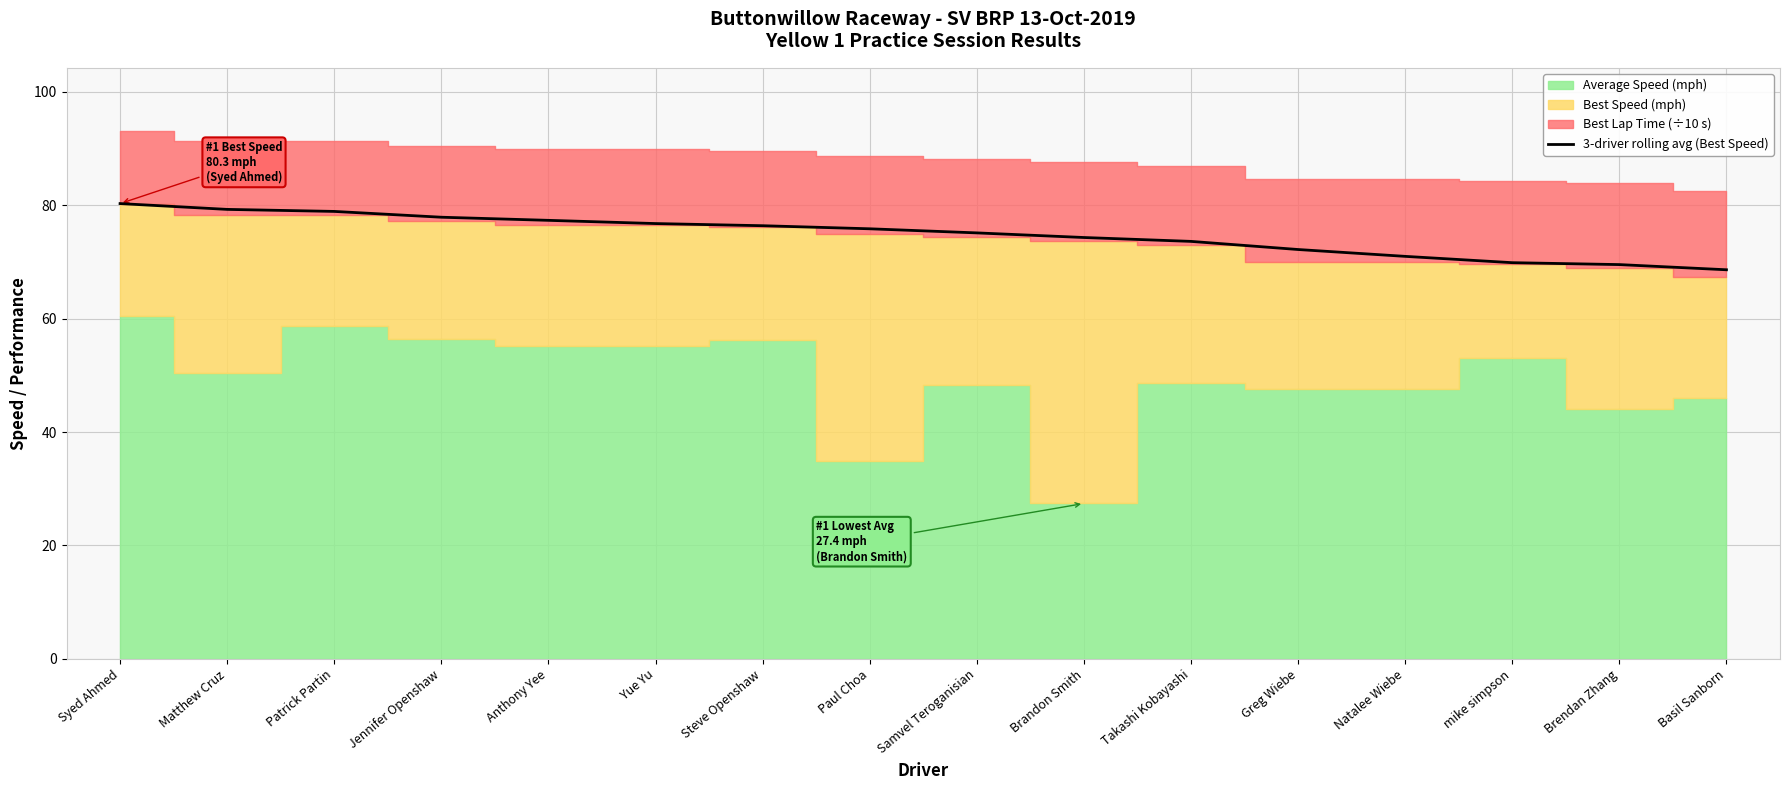

Is it true that the value at Basil Sanborn is 68.6?

True